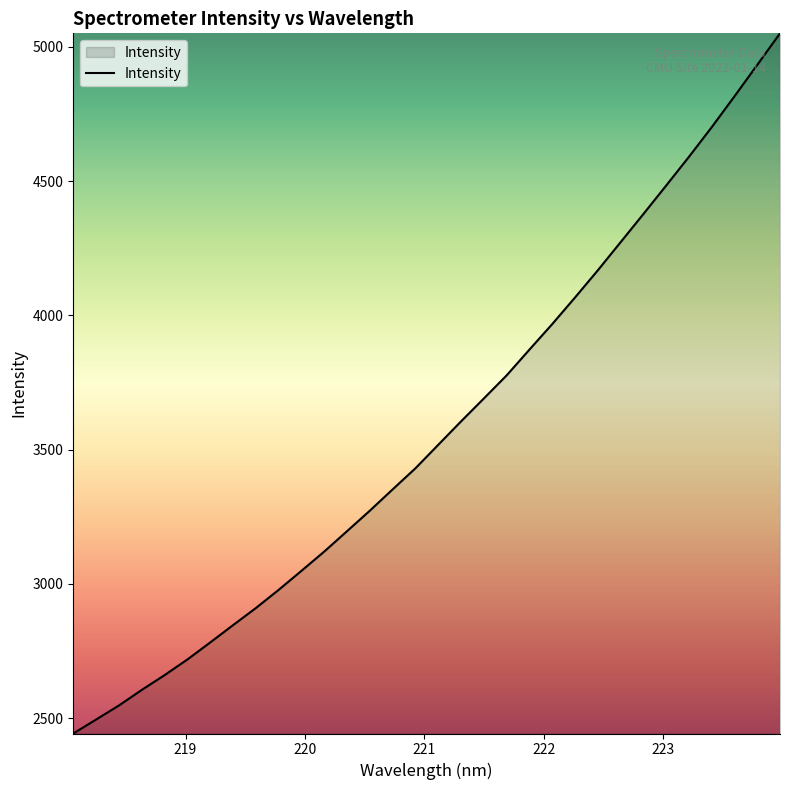

What is the difference between the maximum and minimum values?

2606.7